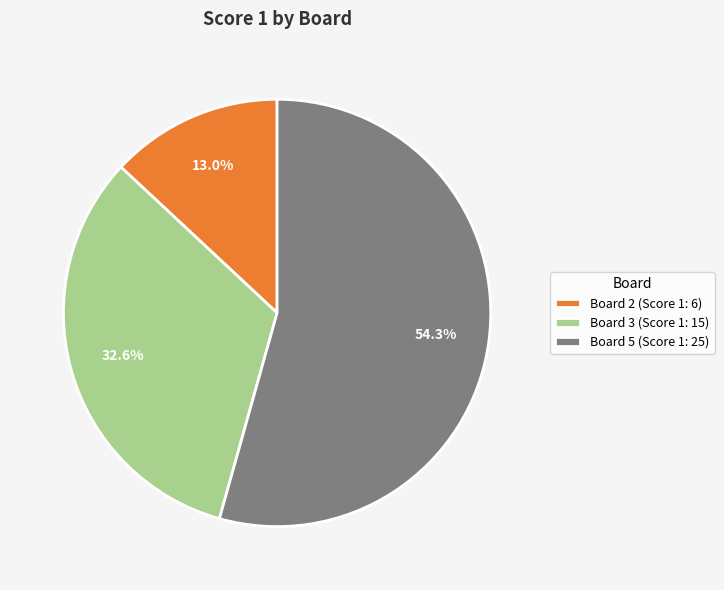

Is the sum of Board 5 (Score 1: 25) and Board 2 (Score 1: 6) greater than half?

Yes